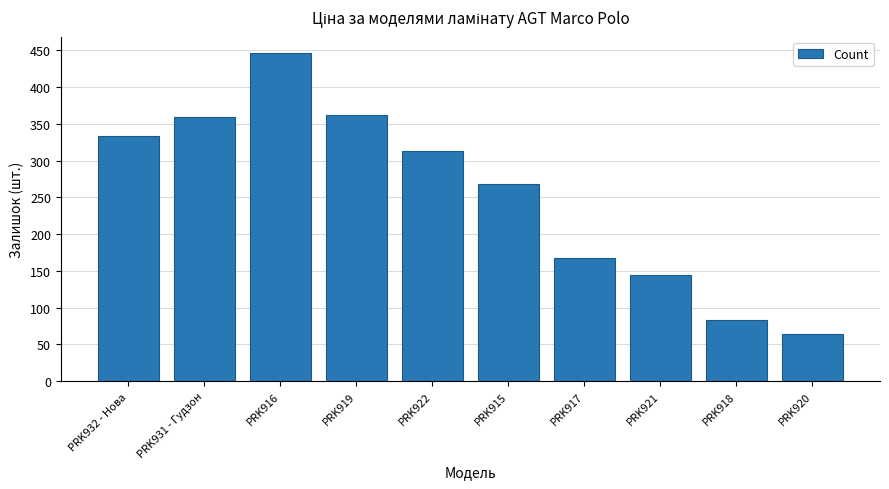

How many values are below 313?

5